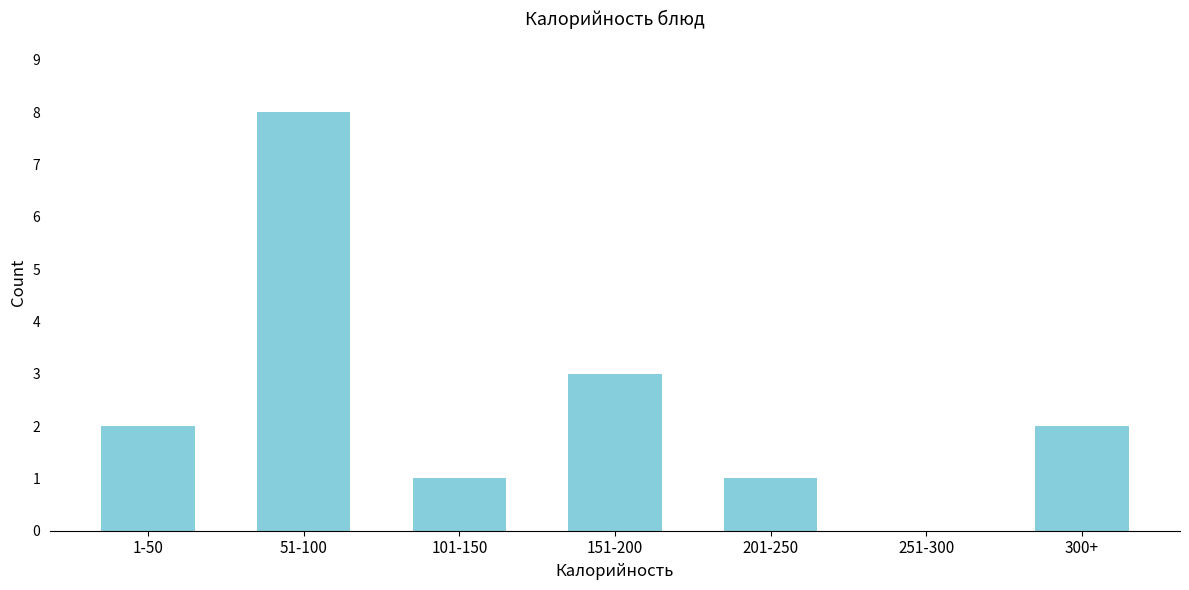

Reading right to left, transcribe all the data shown in this chart.

300+=2	251-300=0	201-250=1	151-200=3	101-150=1	51-100=8	1-50=2